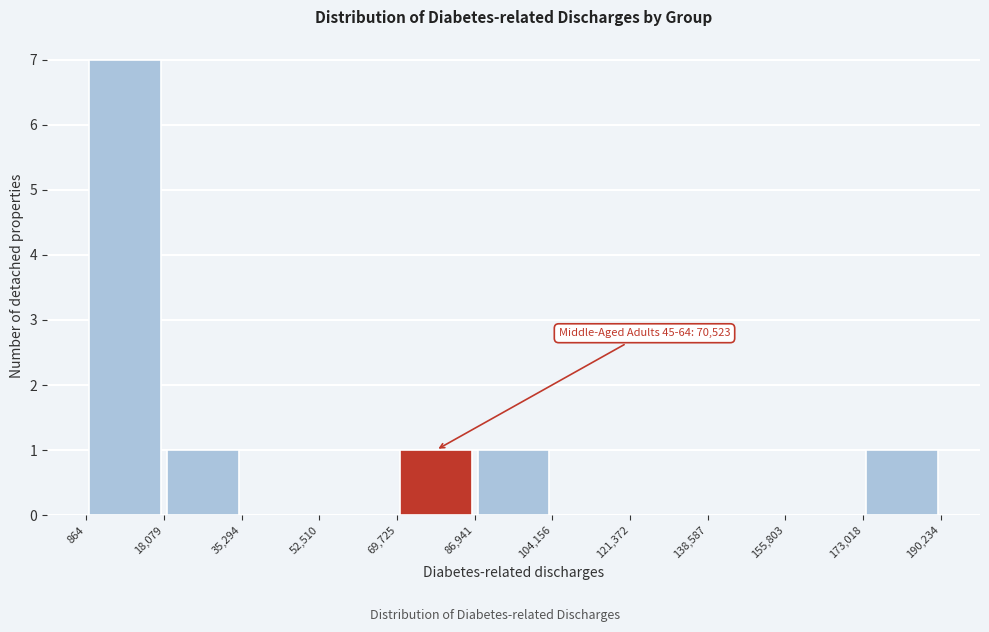

Which range on the x-axis has the tallest bar?

864 to 18,079